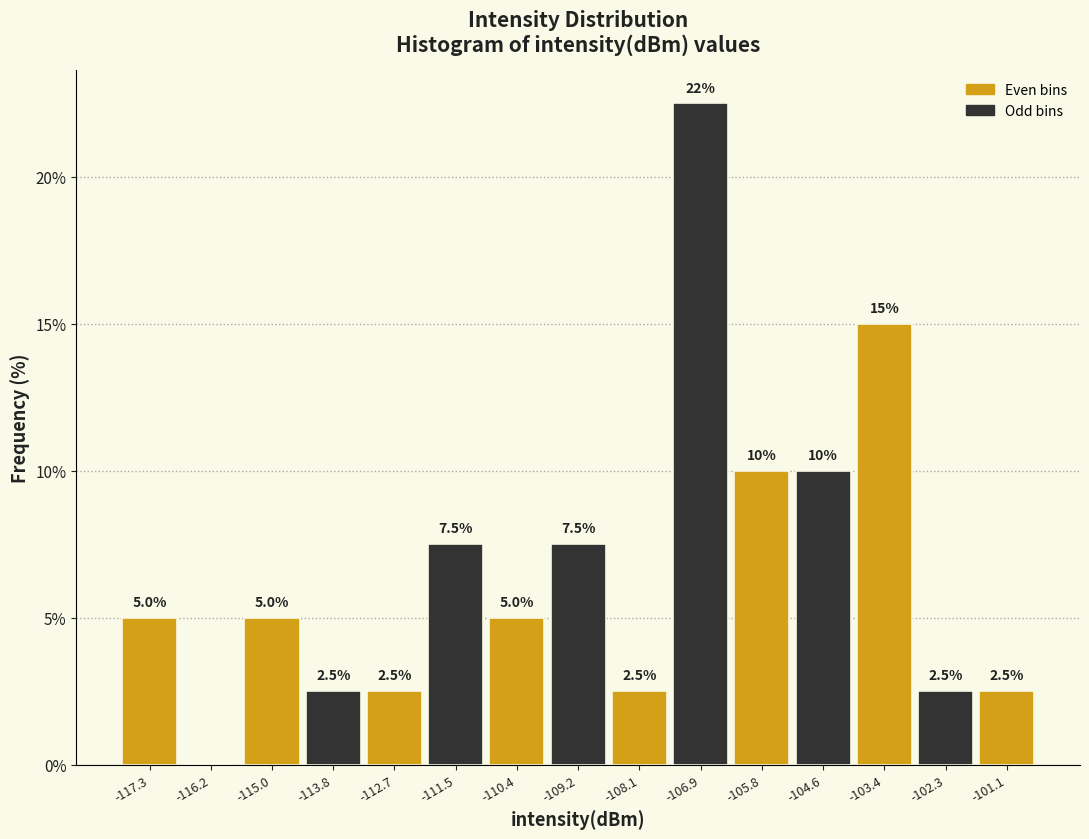

Which range on the x-axis has the tallest bar?

-107.4 to -106.4